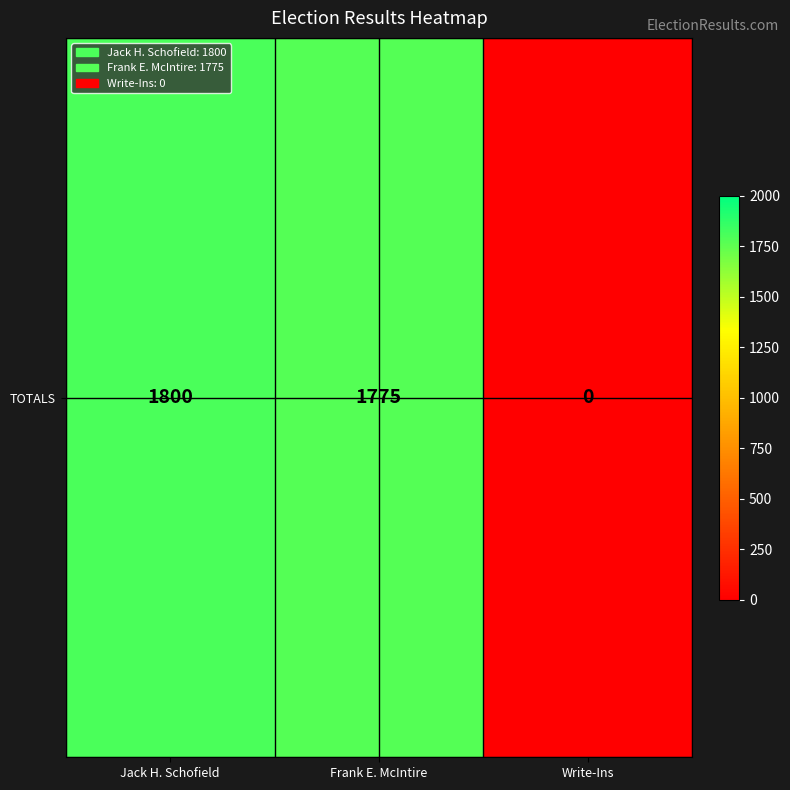

What is the difference between the maximum and second lowest values?

25